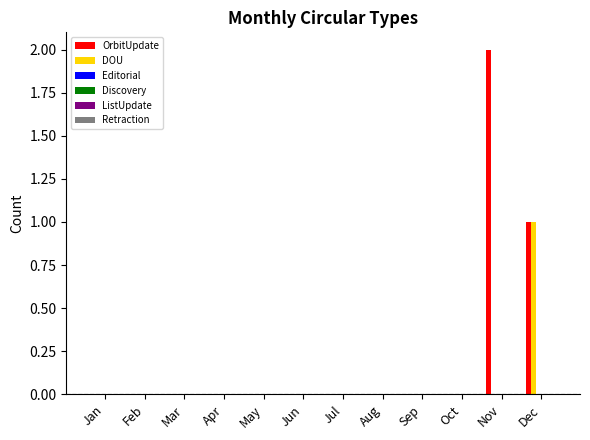

What is the sum of all OrbitUpdate values?

3